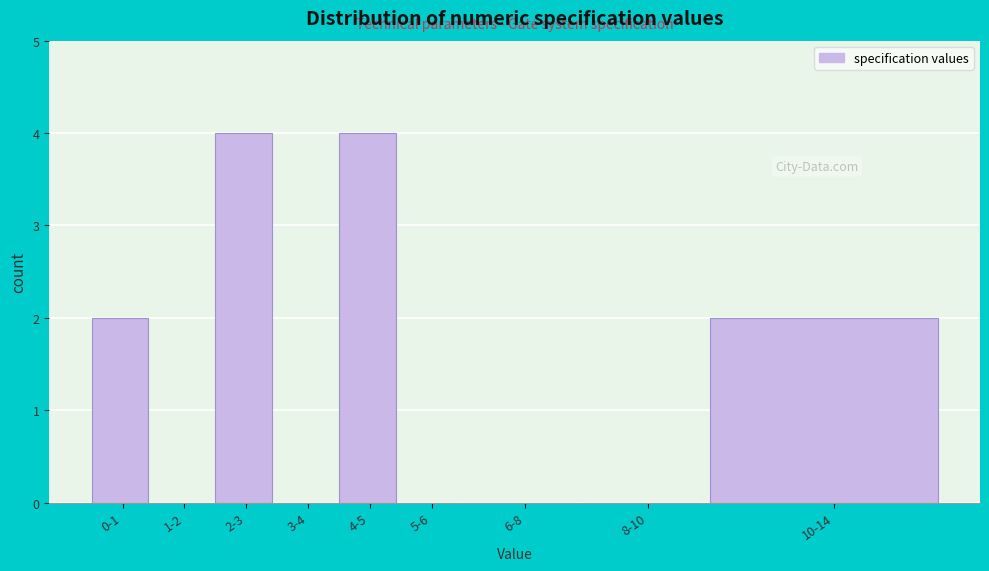

Reading left to right, transcribe all the data shown in this chart.

0-1=2	1-2=0	2-3=4	3-4=0	4-5=4	5-6=0	6-8=0	8-10=0	10-14=2